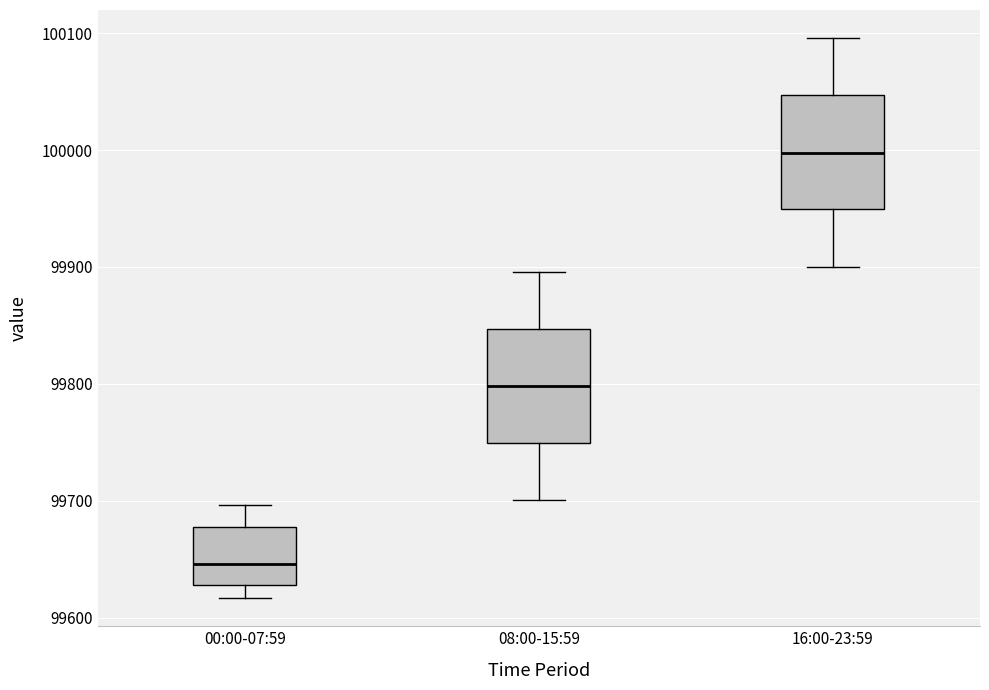

Which box has the highest median line?

16:00-23:59